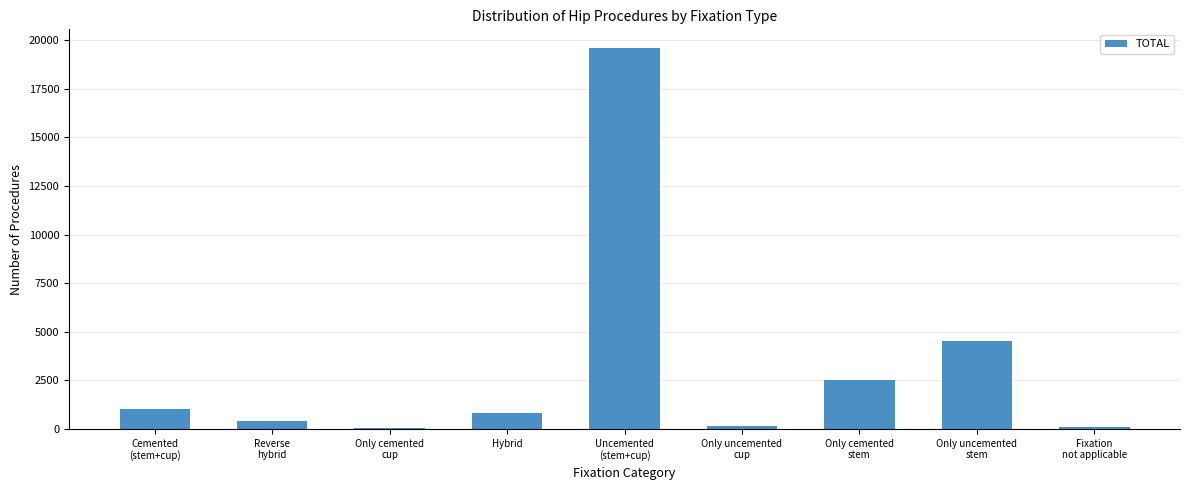

What is the change in value from Only cemented
cup to Only uncemented
stem?

+4485